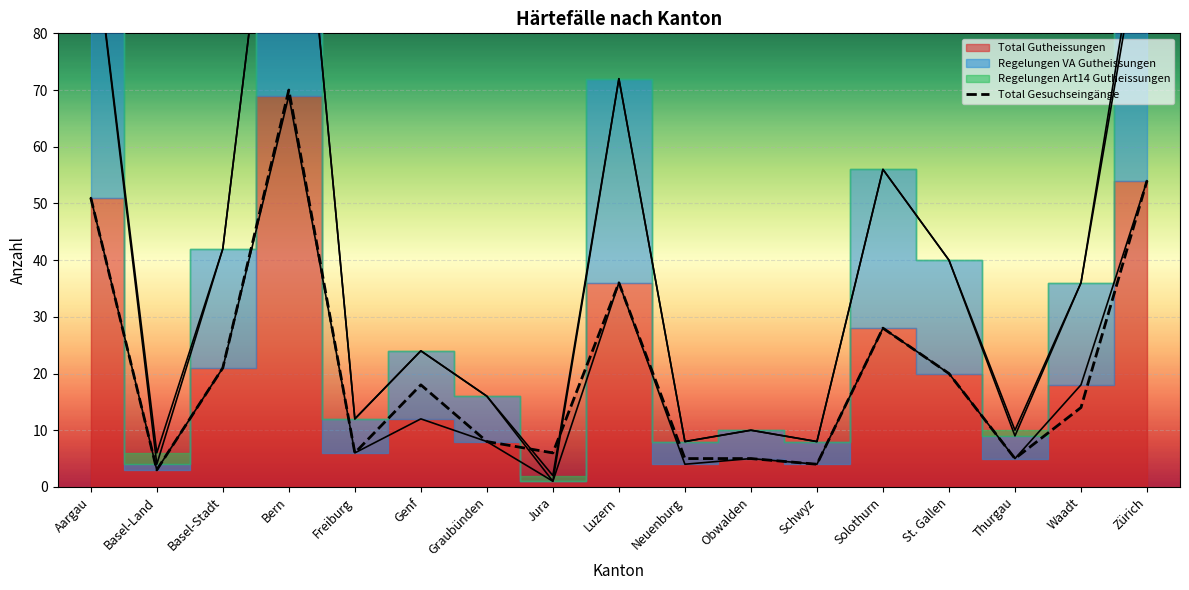

Reading left to right, list all the values displayed in this chart.

51	3	21	70	6	18	8	6	36	5	5	4	28	20	5	14	54